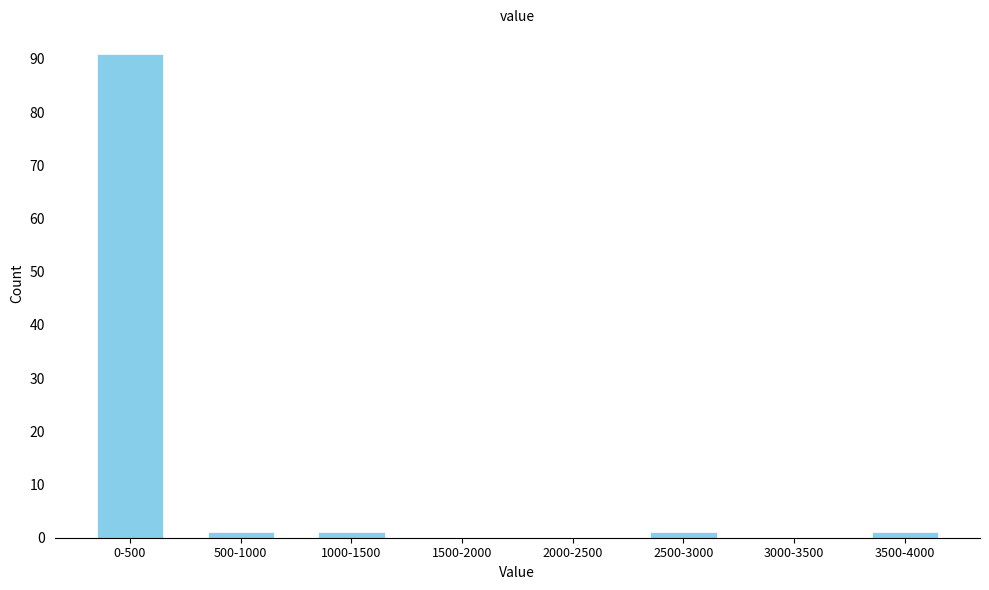

Reading left to right, list all the values displayed in this chart.

0-500=91	500-1000=1	1000-1500=1	1500-2000=0	2000-2500=0	2500-3000=1	3000-3500=0	3500-4000=1